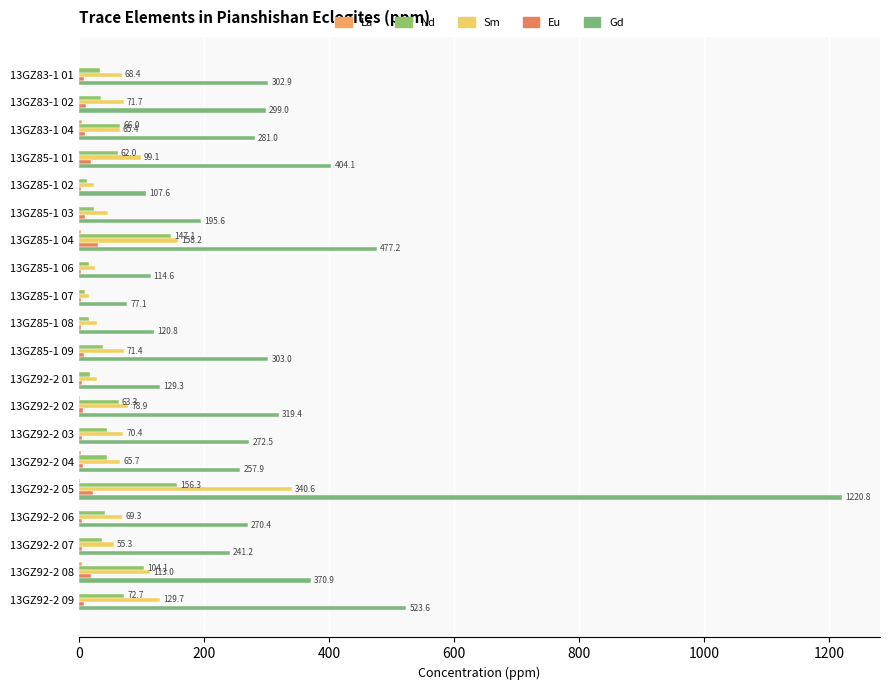

Count the number of categories in the chart.

20